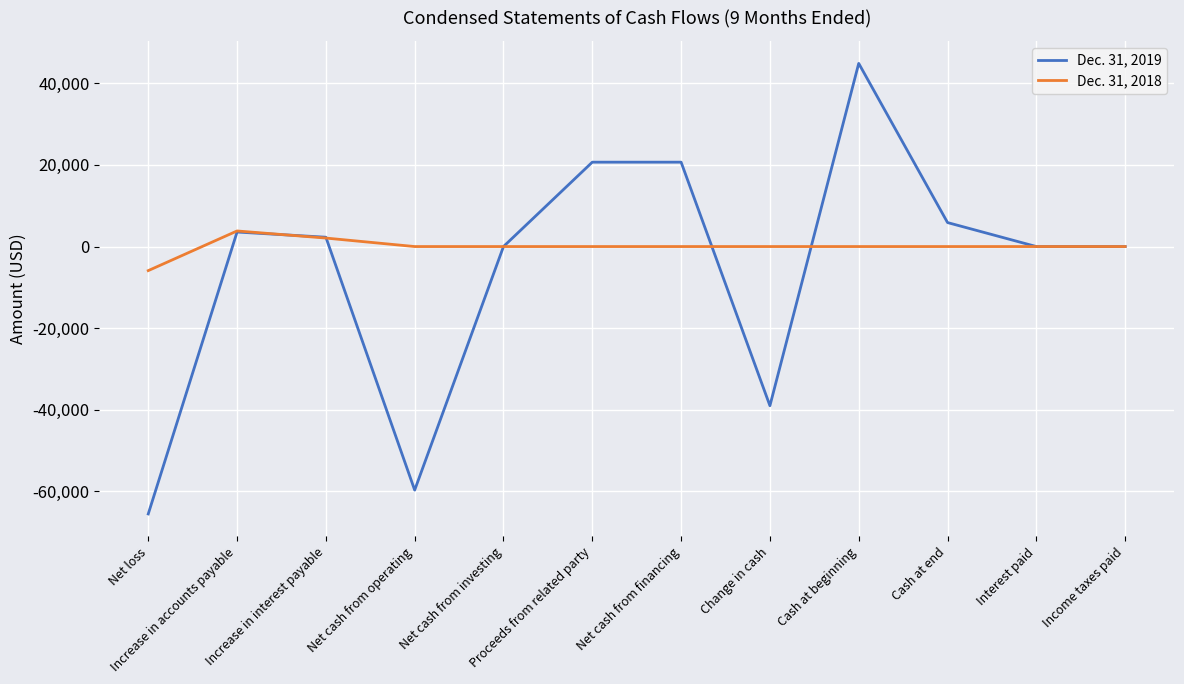

Which series has the largest range (max minus min)?

Dec. 31, 2019